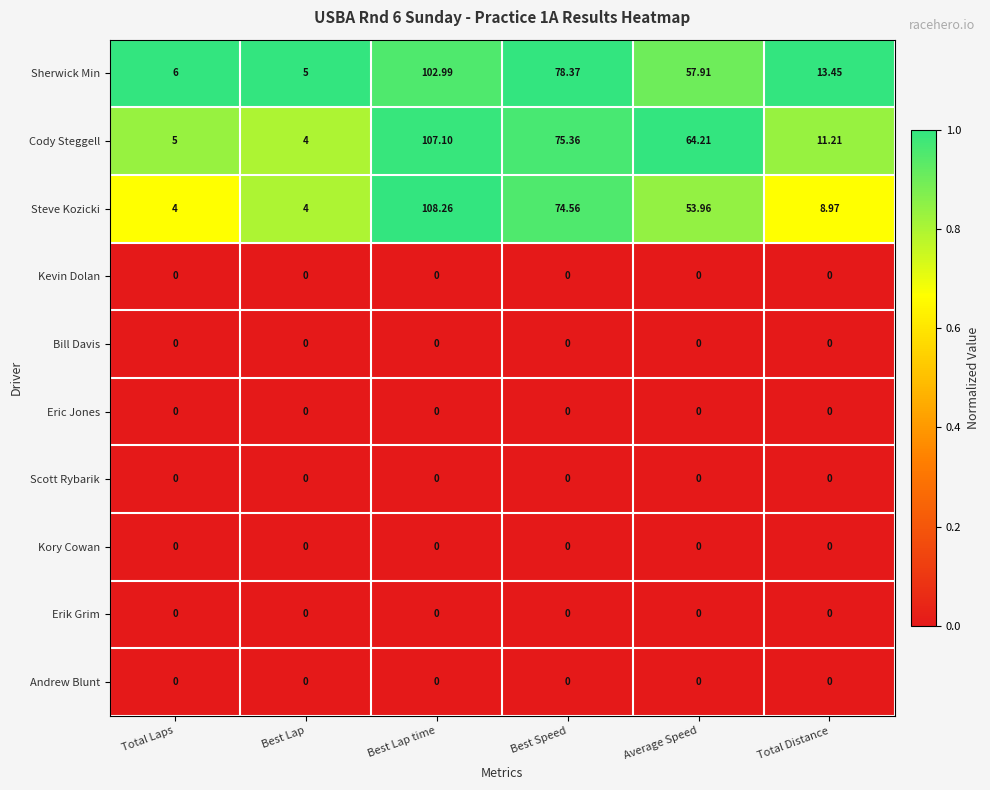

How many distinct data groups are displayed?

10